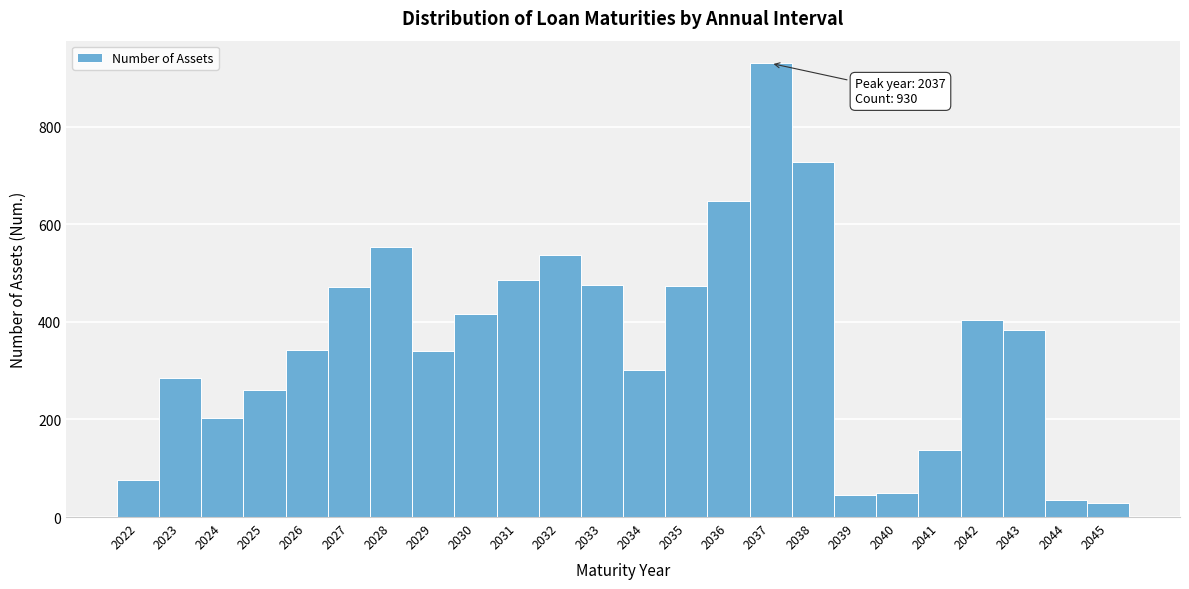

What is the greatest value displayed?

930